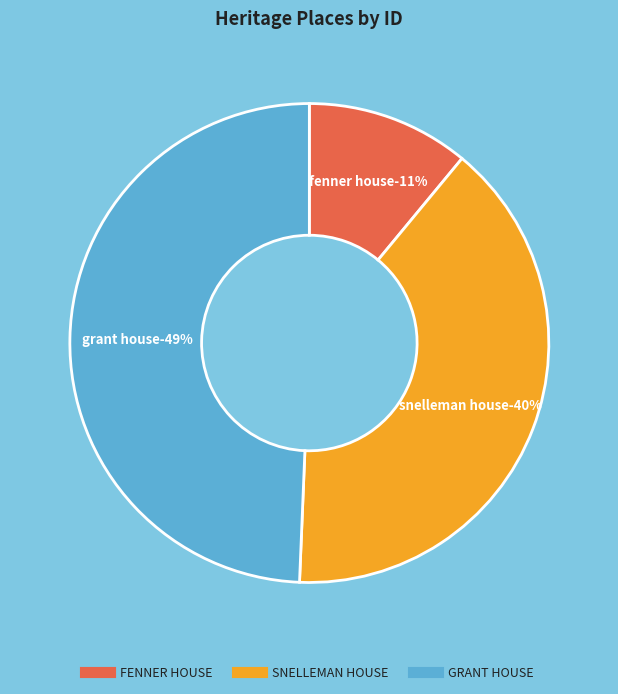

Which category has the biggest portion of the pie?

GRANT HOUSE